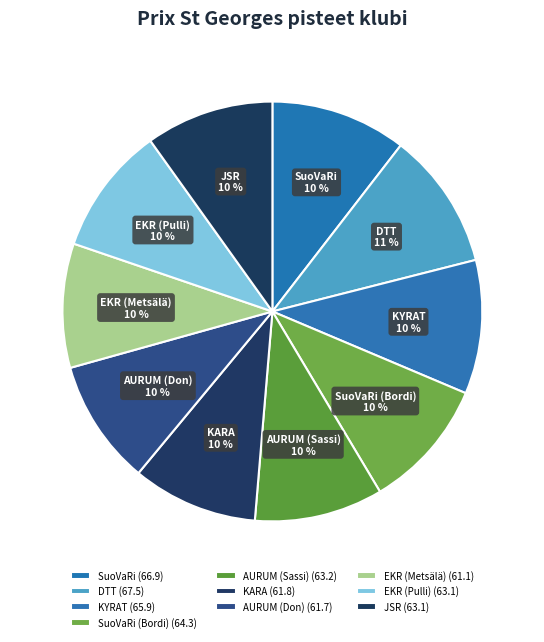

To the nearest percent, what is the average slice percentage?

10%